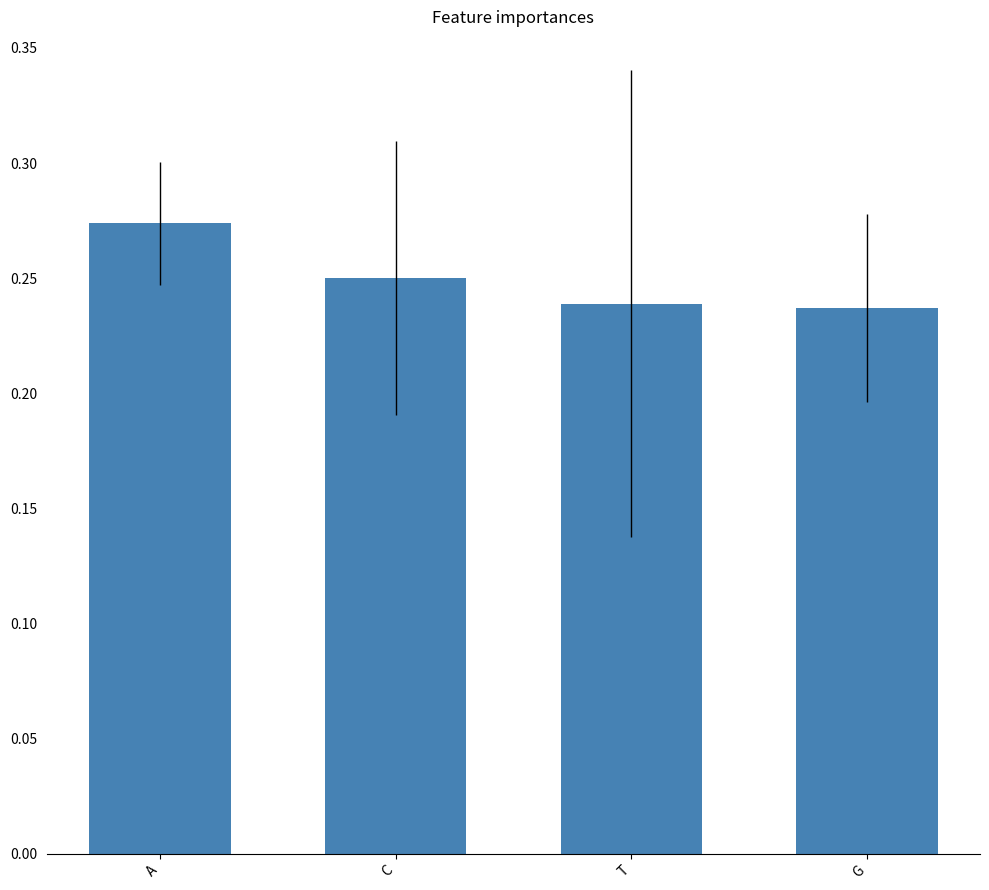

What position from the right is C?

3